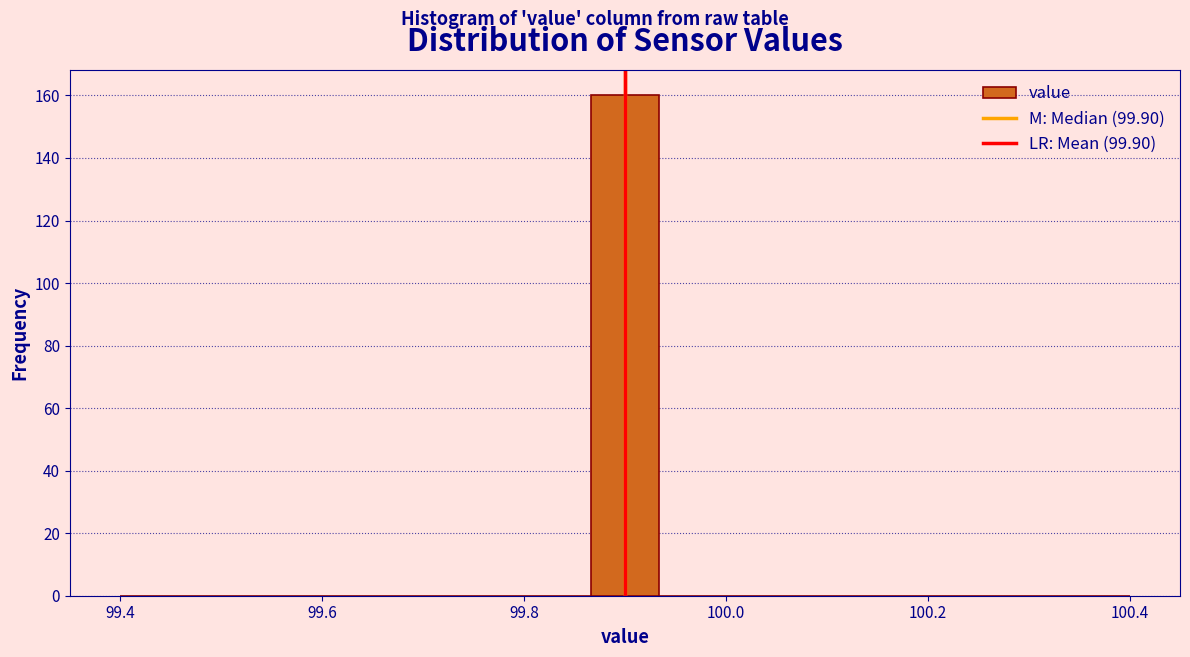

Read against the x-axis, roughly where is the centre of the tallest bar?

99.90